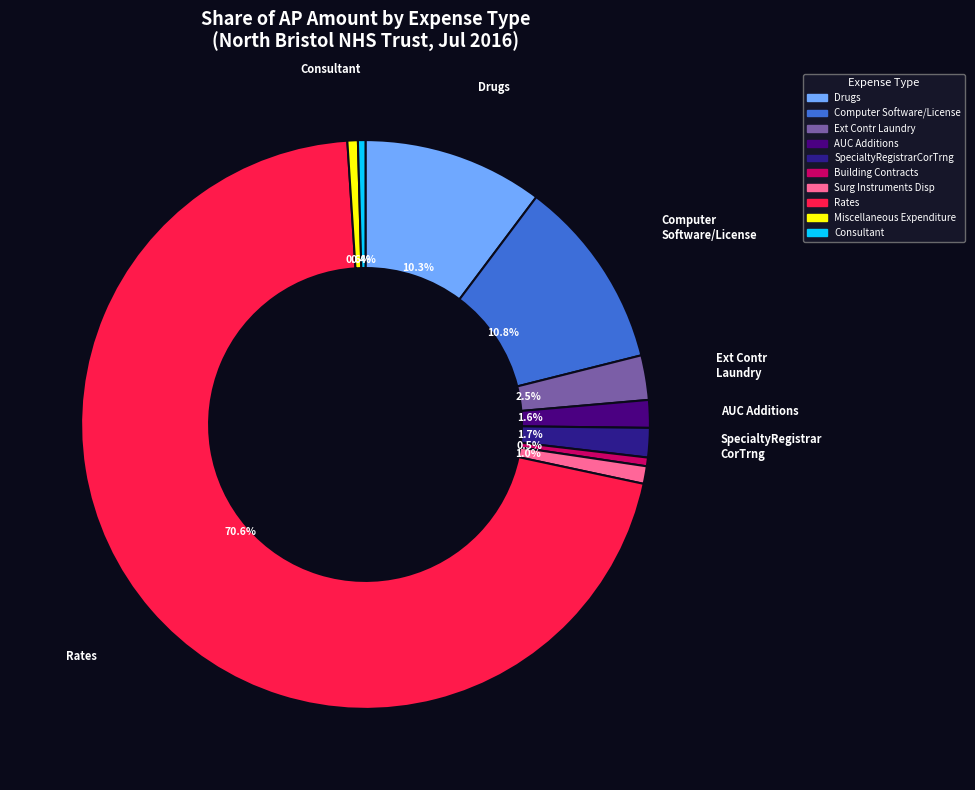

Between Building Contracts and Drugs, which is larger?

Drugs